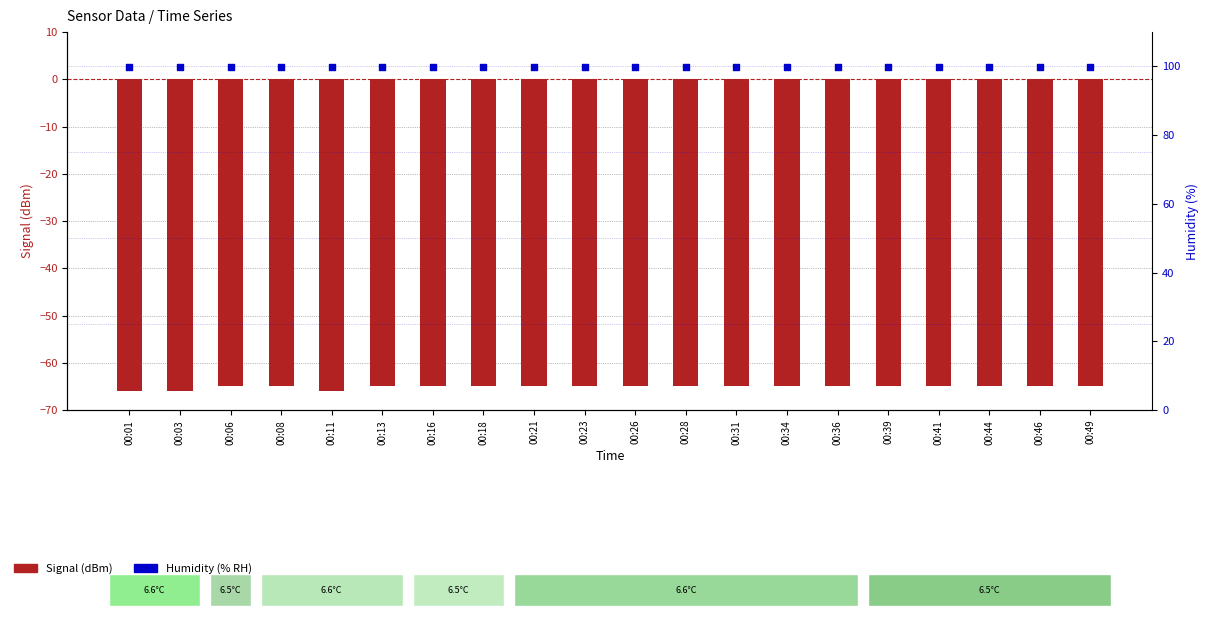

What is the total value across all series at 00:13?

34.9